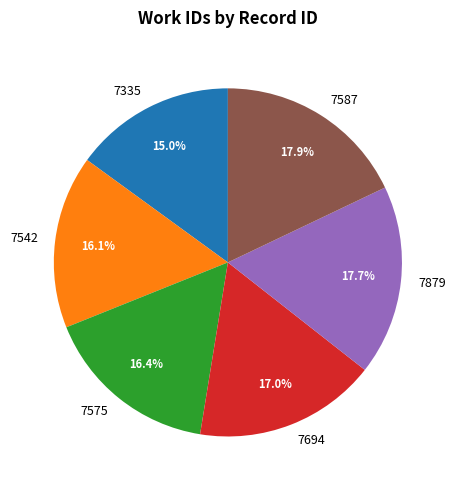

What percentage is the 7879 slice, to the nearest percent?

18%